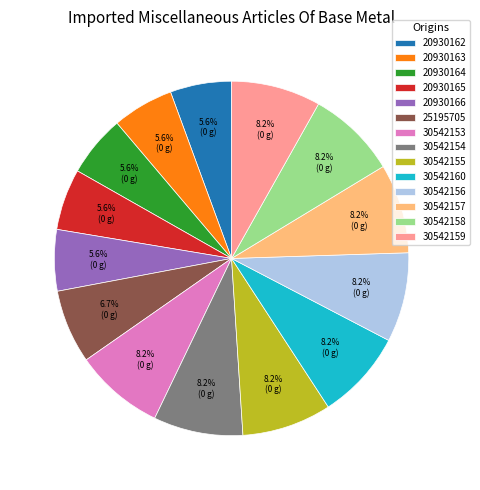

Does any single category account for the majority?

No